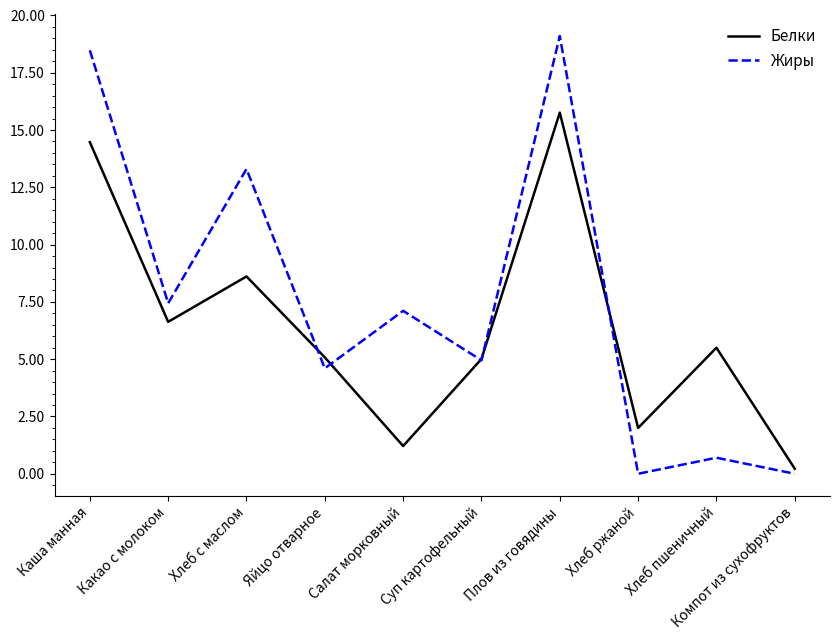

In Жиры, how many points are lower than both neighbors (excluding endpoints)?

4